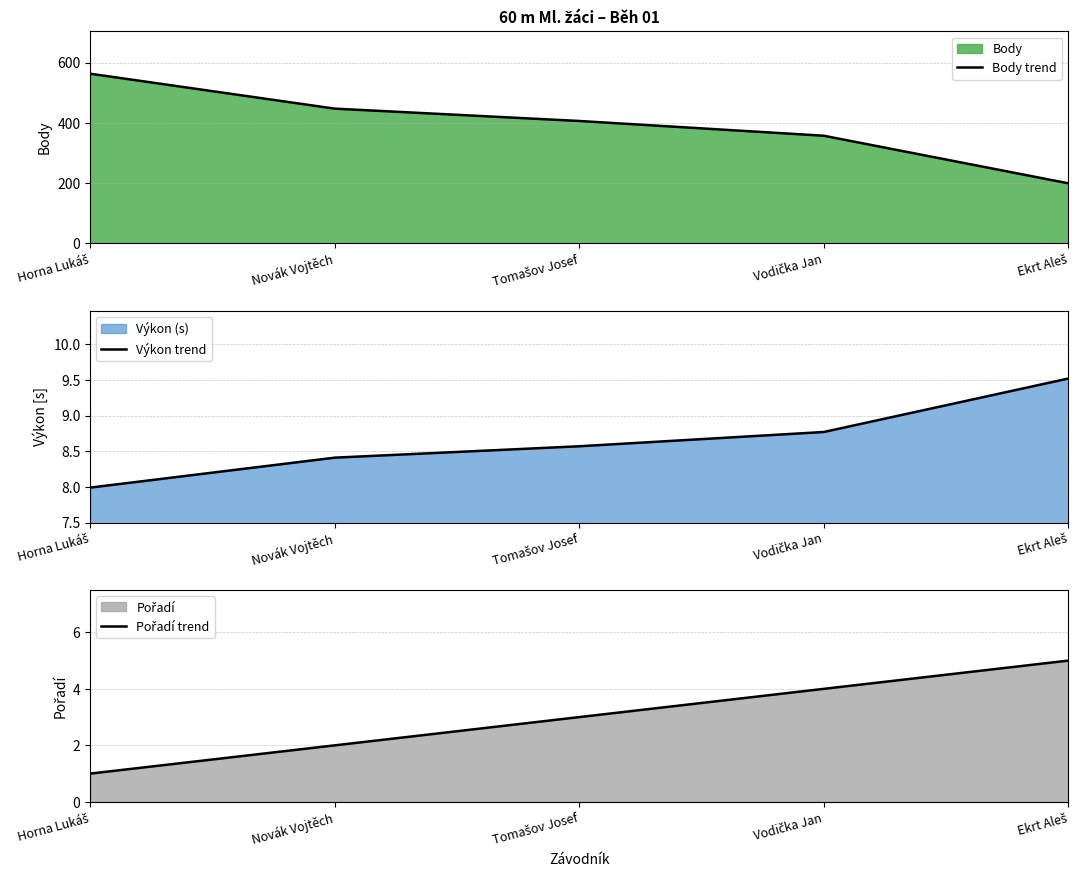

Reading right to left, what are all the values shown in this chart?

Body trend: Ekrt Aleš=199.0	Vodička Jan=357.0	Tomašov Josef=406.0	Novák Vojtěch=447.0	Horna Lukáš=563.0
Výkon trend: Ekrt Aleš=9.5	Vodička Jan=8.8	Tomašov Josef=8.6	Novák Vojtěch=8.4	Horna Lukáš=8.0
Pořadí trend: Ekrt Aleš=5.0	Vodička Jan=4.0	Tomašov Josef=3.0	Novák Vojtěch=2.0	Horna Lukáš=1.0